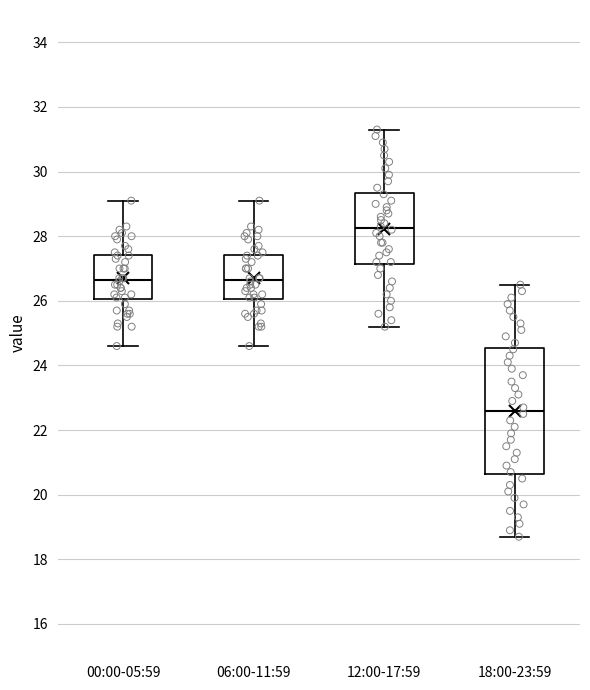

Which box's median line is the lowest?

18:00-23:59